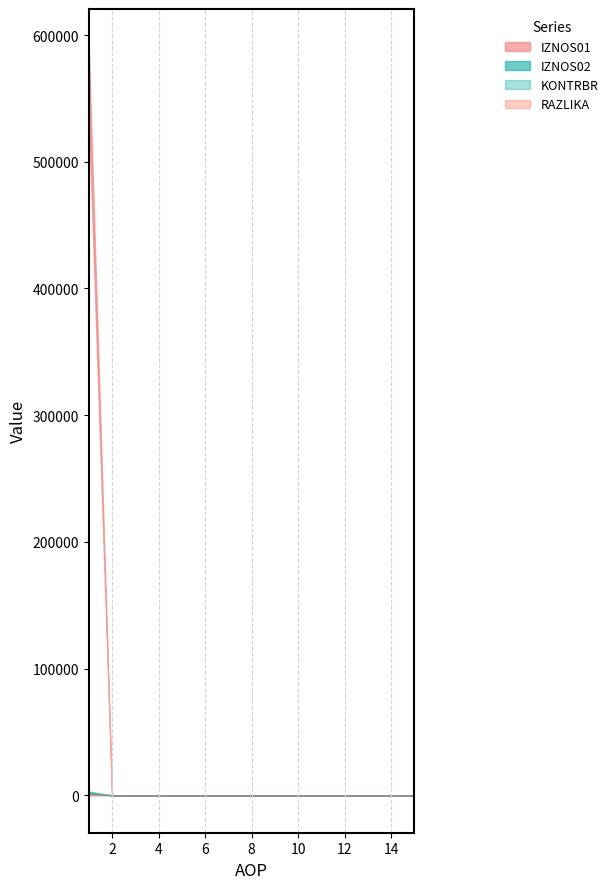

Reading left to right, list all the values displayed in this chart.

IZNOS01: 1=538683.9	2=0.0	3=0.0	4=0.0	5=0.0	6=0.0	7=0.0	8=0.0	9=0.0	10=0.0	11=0.0	12=0.0	13=0.0	14=0.0	15=0.0
IZNOS02: 1=591029.8	2=0.0	3=0.0	4=0.0	5=0.0	6=0.0	7=0.0	8=0.0	9=0.0	10=0.0	11=0.0	12=0.0	13=0.0	14=0.0	15=0.0
KONTRBR: 1=1720.7	2=0.0	3=0.0	4=0.0	5=0.0	6=0.0	7=0.0	8=0.0	9=0.0	10=0.0	11=0.0	12=0.0	13=0.0	14=0.0	15=0.0
RAZLIKA: 1=0.3	2=0.0	3=0.0	4=0.0	5=0.0	6=0.0	7=0.0	8=0.0	9=0.0	10=0.0	11=0.0	12=0.0	13=0.0	14=0.0	15=0.0